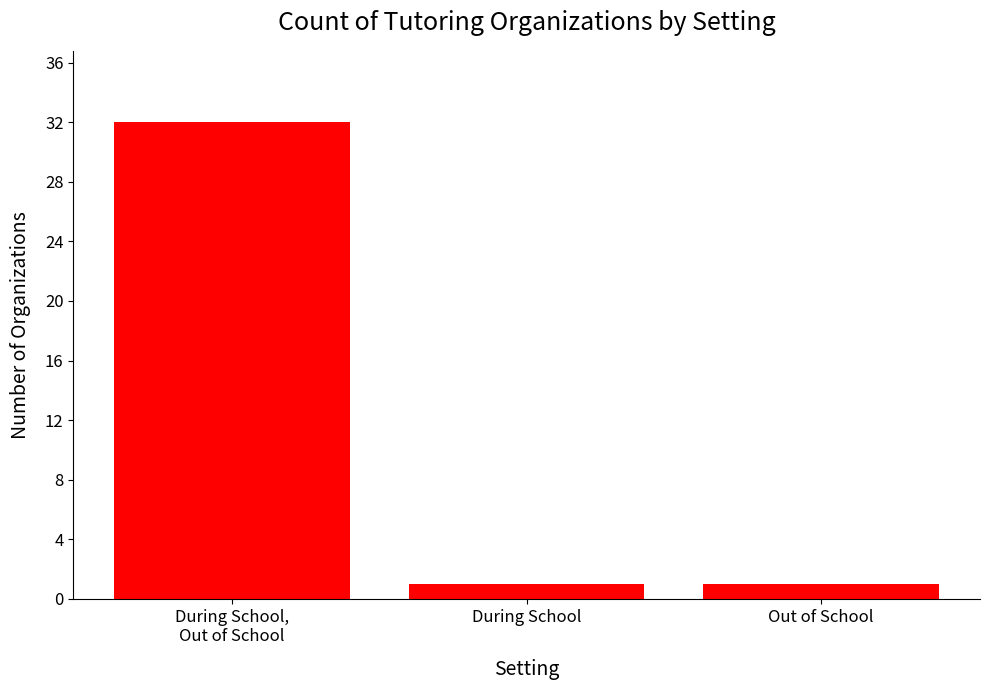

What is the sum of all values?

34